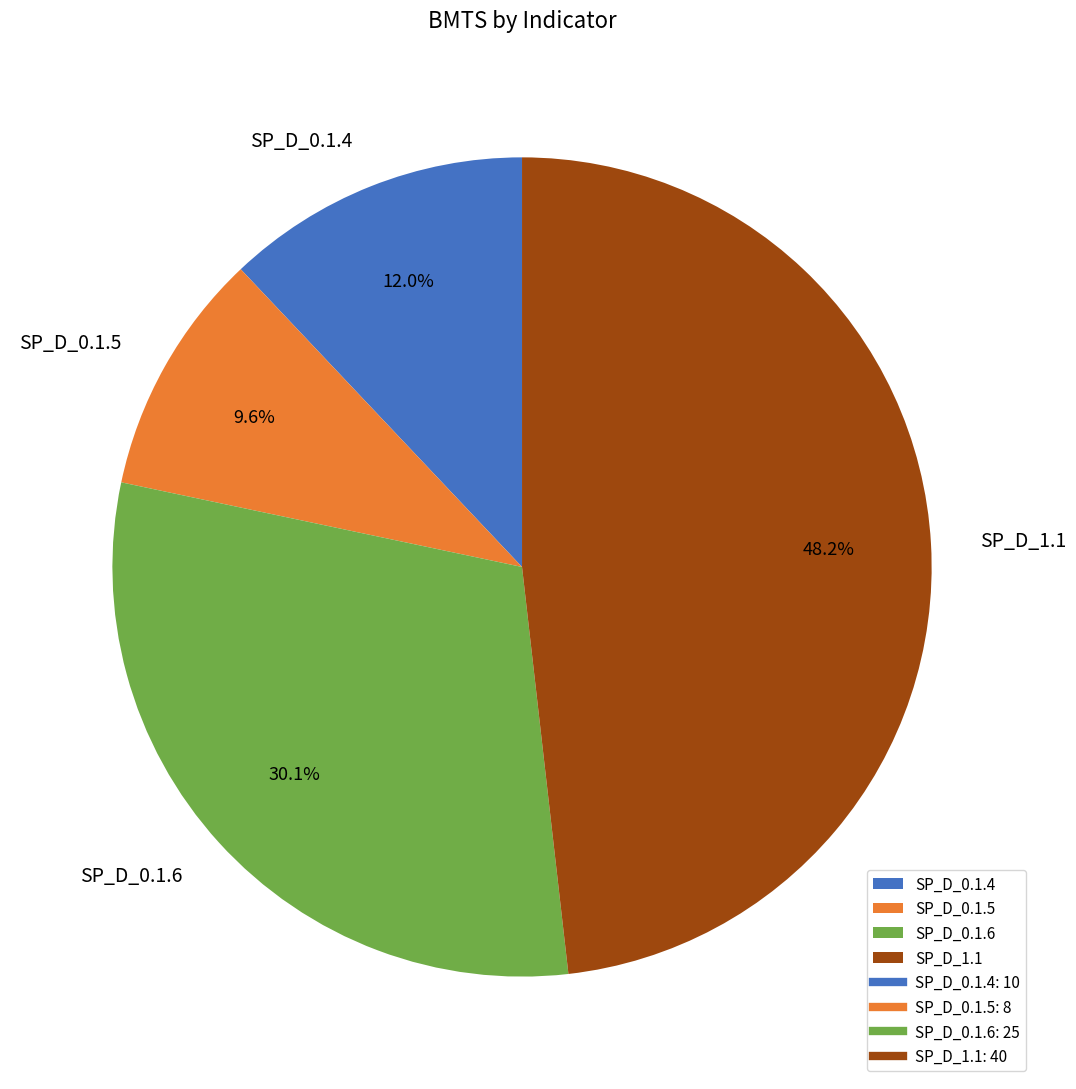

Count the number of slices in the pie.

4